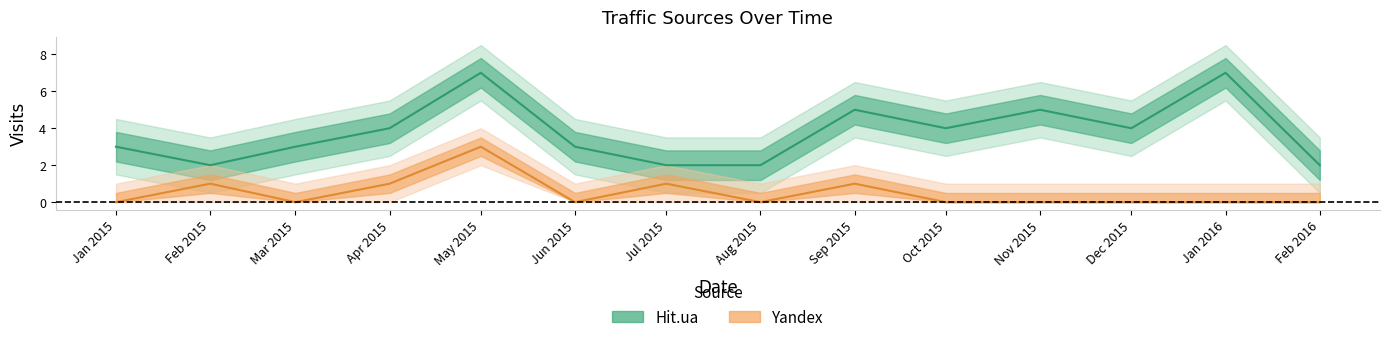

Which series has the widest spread of values?

Hit.ua (center)